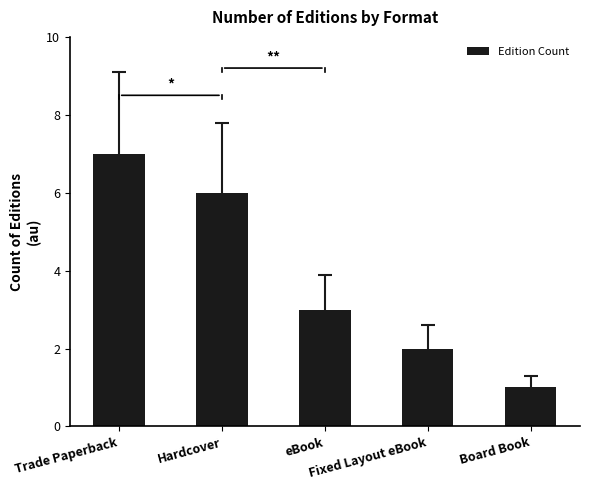

How many data points does each series have?

5